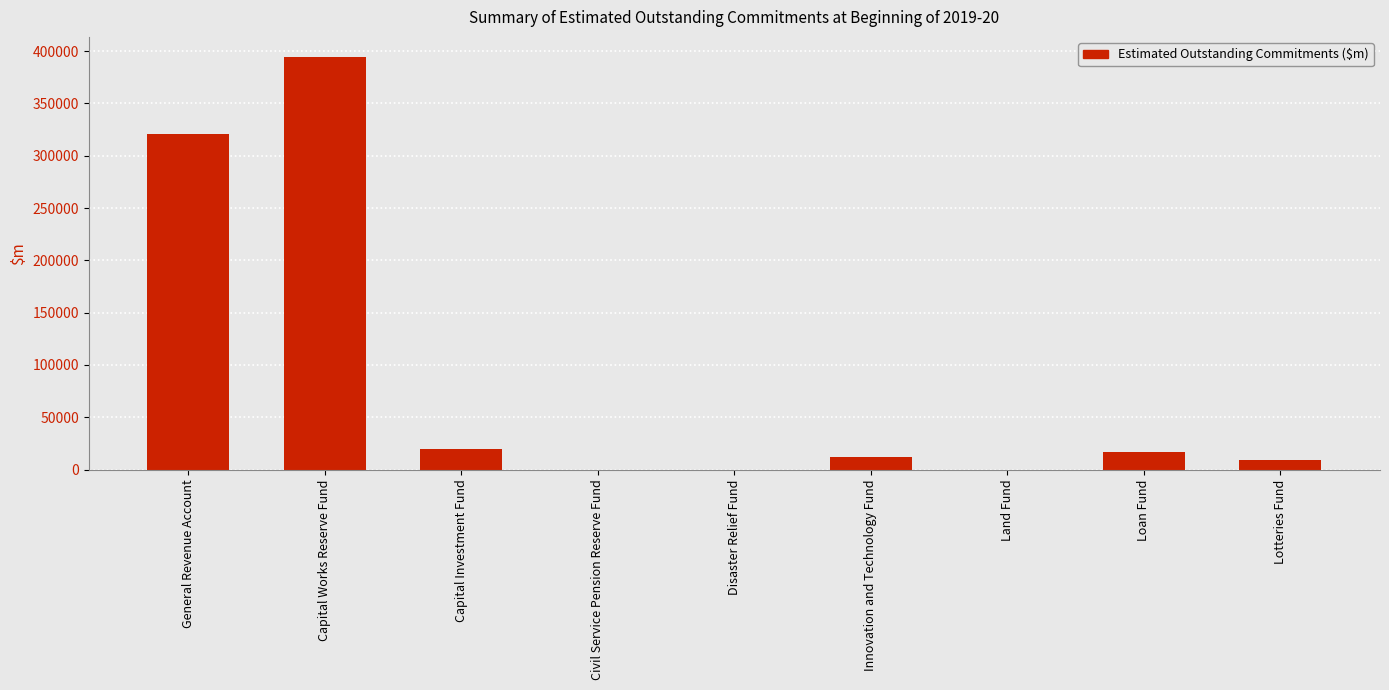

Read the value at Capital Investment Fund, to the nearest 50.

19550